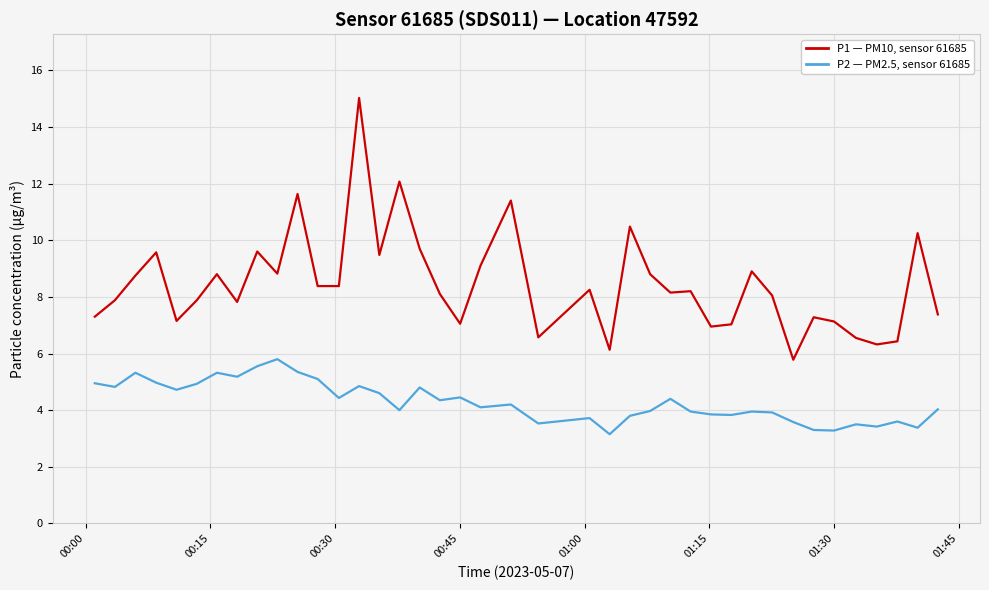

How many categories are shown in the chart?

40